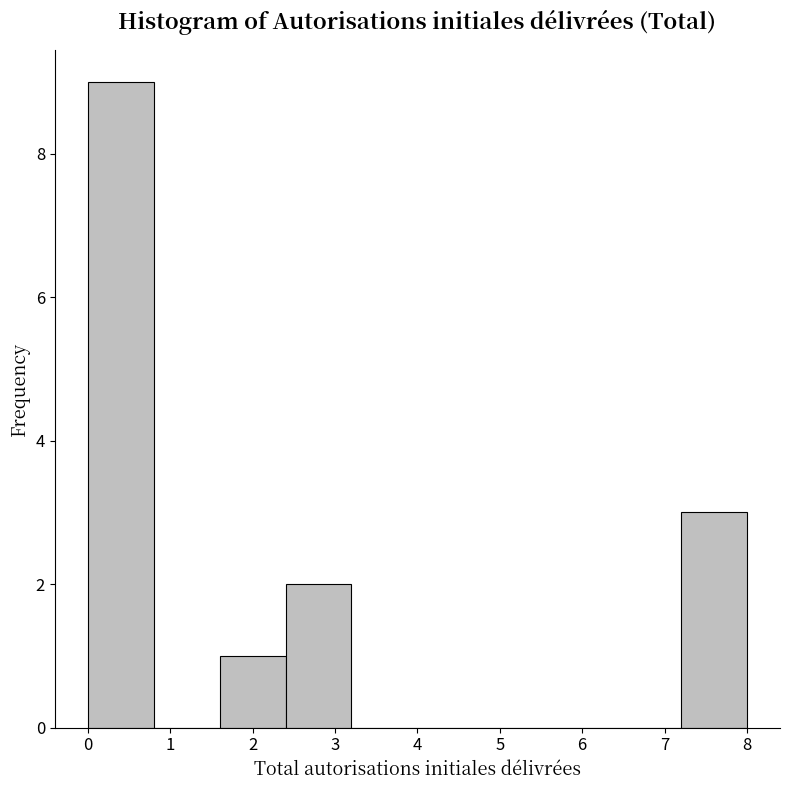

Reading left to right, list every bar in this chart as the range it spans on the x-axis followed by its height. The values are not printed on the chart, so give them approximately, as read against the axis.

0.0 to 0.8: 9
0.8 to 1.6: 0
1.6 to 2.4: 1
2.4 to 3.2: 2
3.2 to 4.0: 0
4.0 to 4.8: 0
4.8 to 5.6: 0
5.6 to 6.4: 0
6.4 to 7.2: 0
7.2 to 8.0: 3